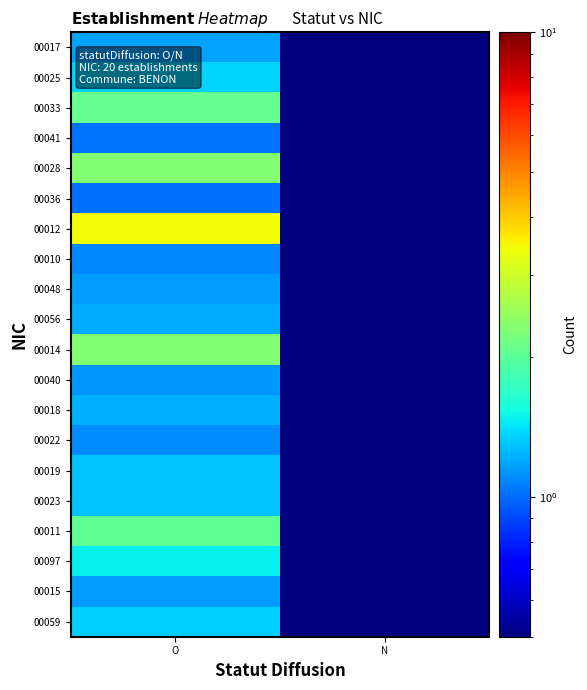

What is the spread (max minus min) of values at N?

0.4